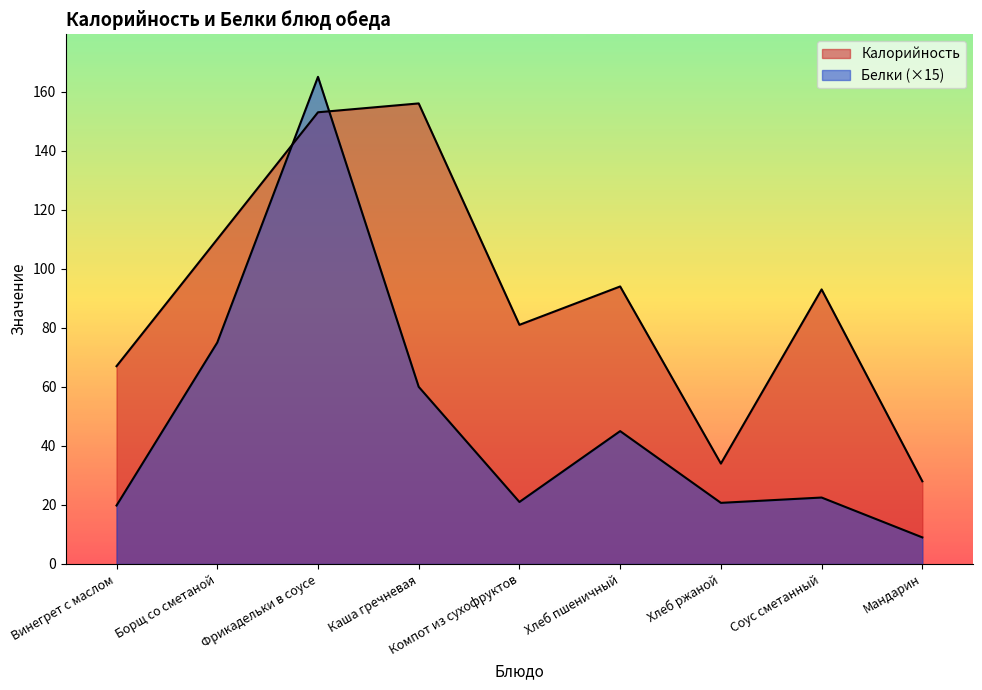

The value of Белки at Мандарин is 9.0. True or false?

True